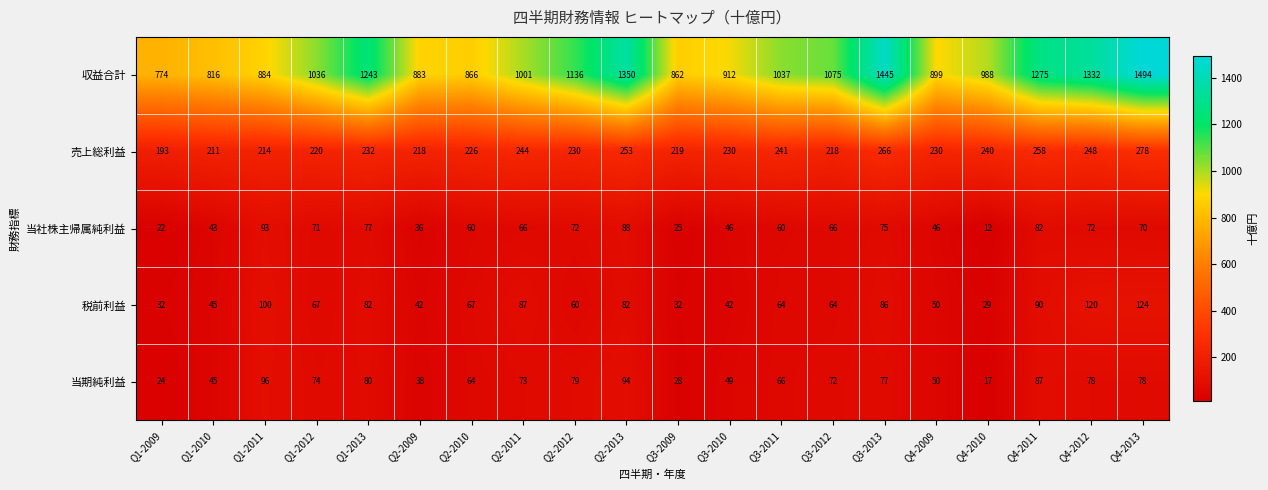

What is the difference between the 当期純利益 values at Q2-2011 and Q1-2010?

28